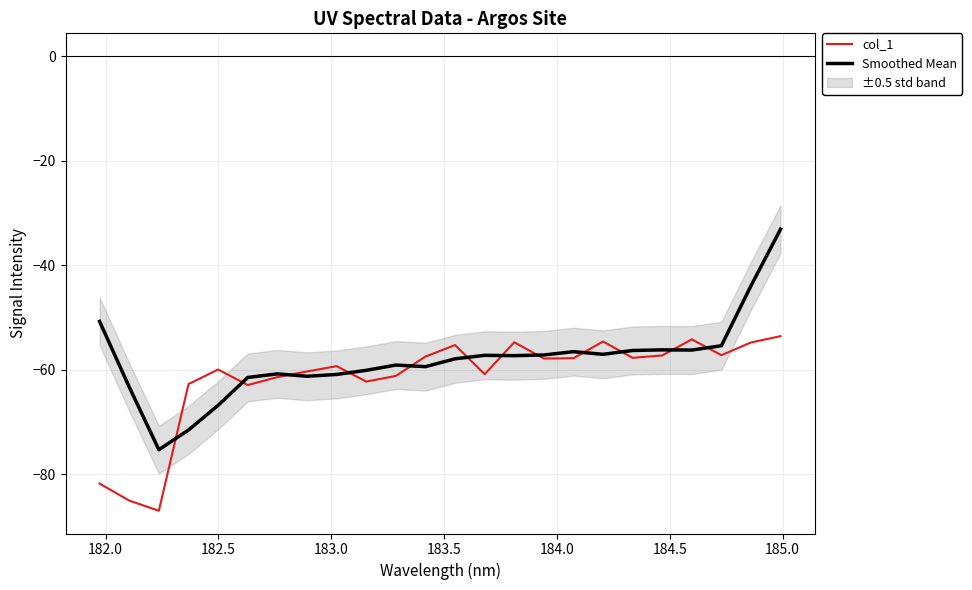

What is the highest value of the col_1 series?

-53.6